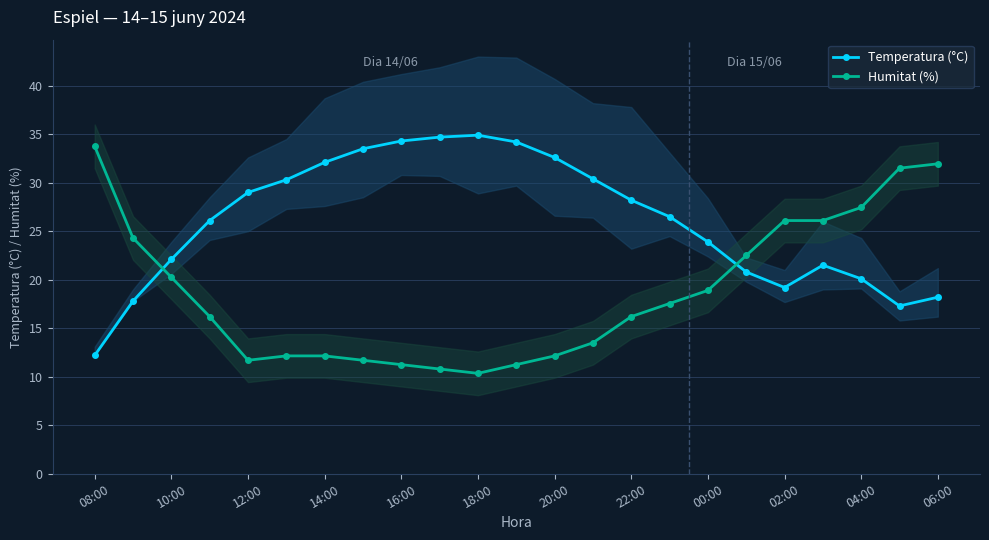

Count the number of data series in this chart.

2